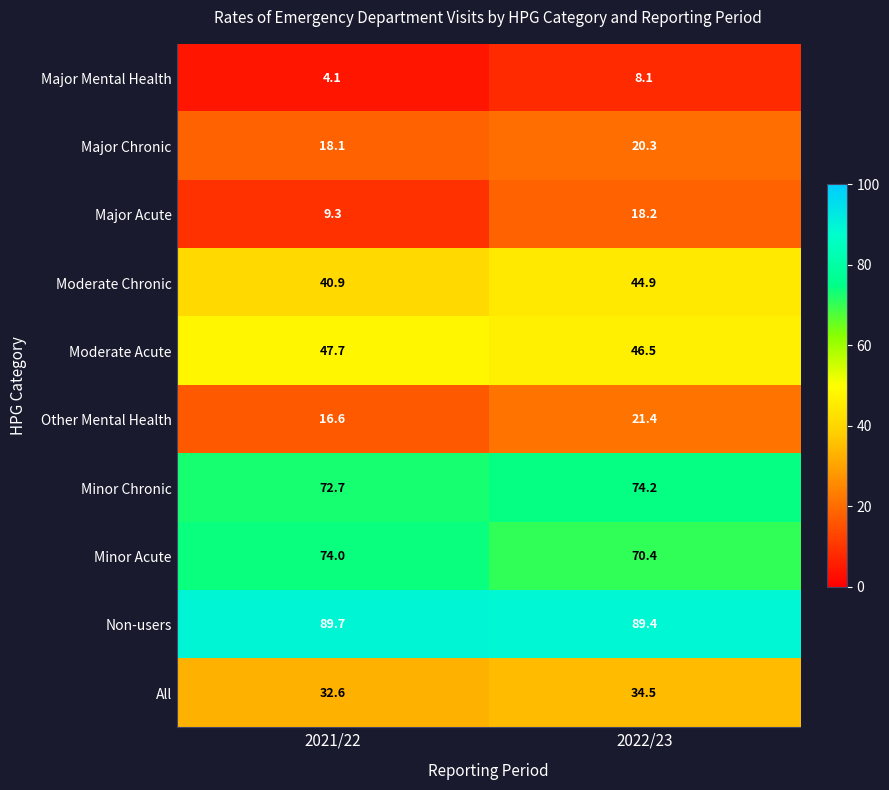

True or false: Moderate Chronic has a value of 57.1 at 2021/22.

False